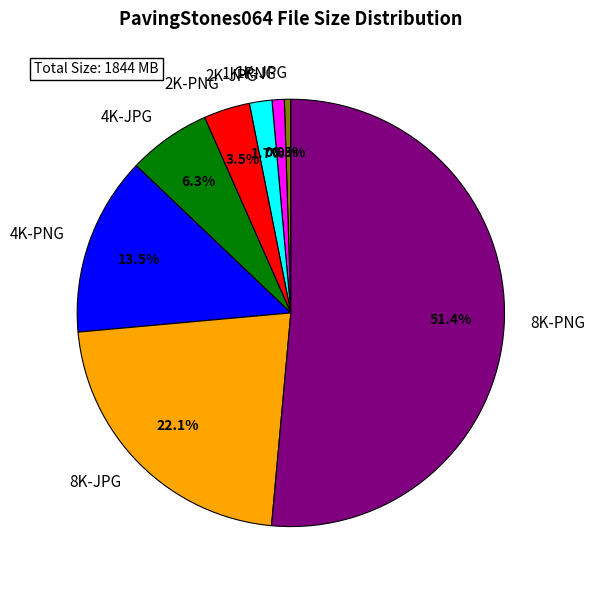

To the nearest percent, what is the average slice percentage?

12%